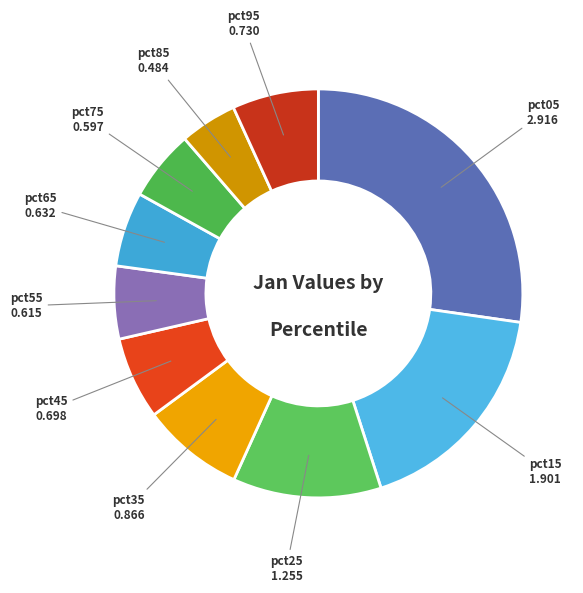

How many segments does this pie chart have?

10